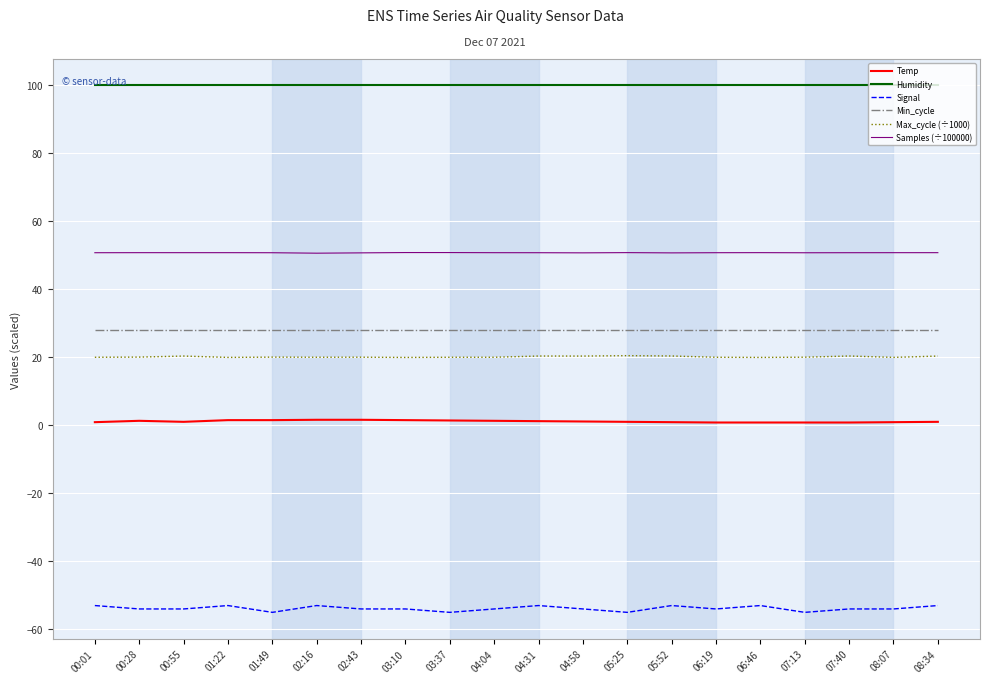

True or false: Signal has a value of -32.7 at 06:46.

False